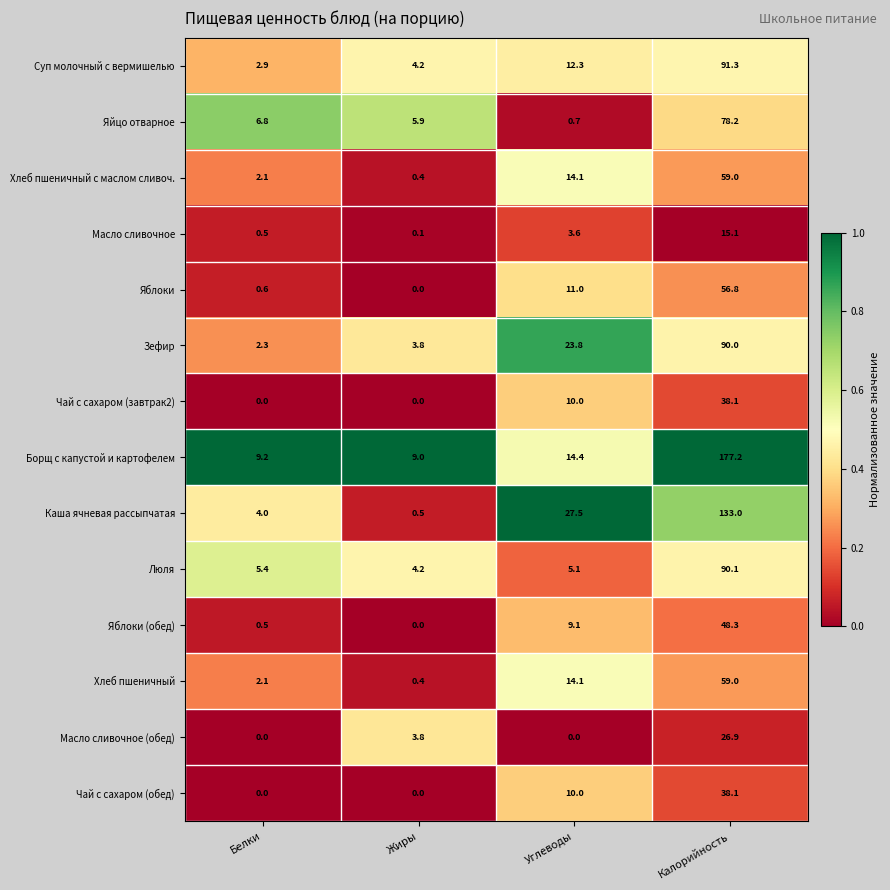

What is the total value across all series at Калорийность?

1001.1